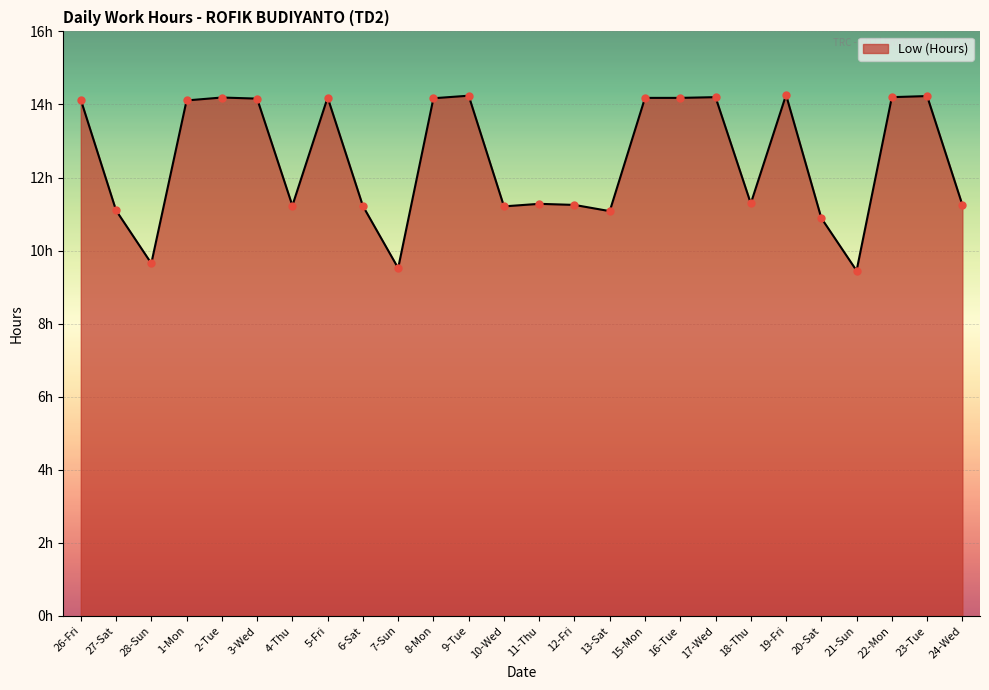

Between 16-Tue and 8-Mon, which is larger?

16-Tue